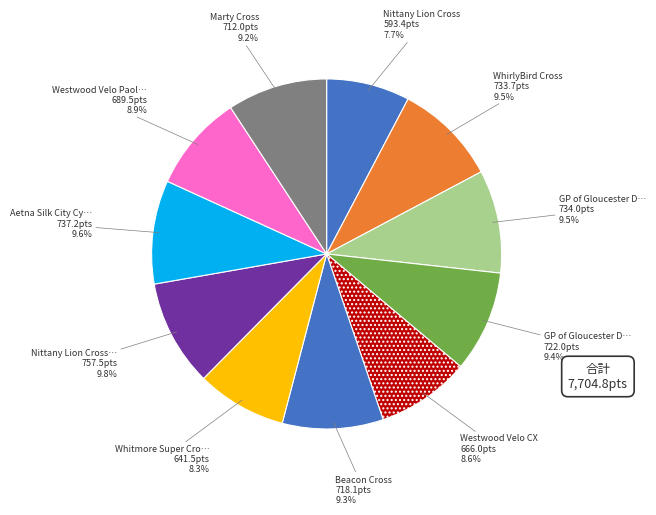

How many segments does this pie chart have?

11